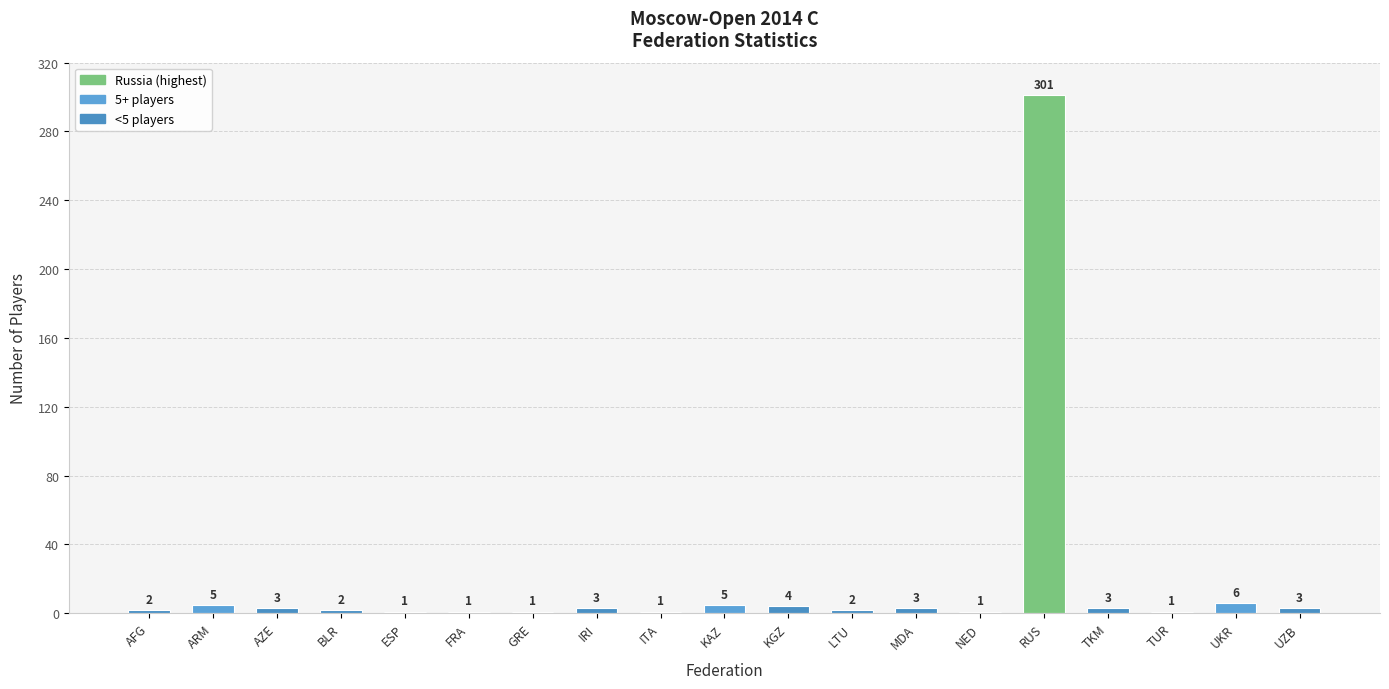

Reading left to right, list all the values displayed in this chart.

2	5	3	2	1	1	1	3	1	5	4	2	3	1	301	3	1	6	3